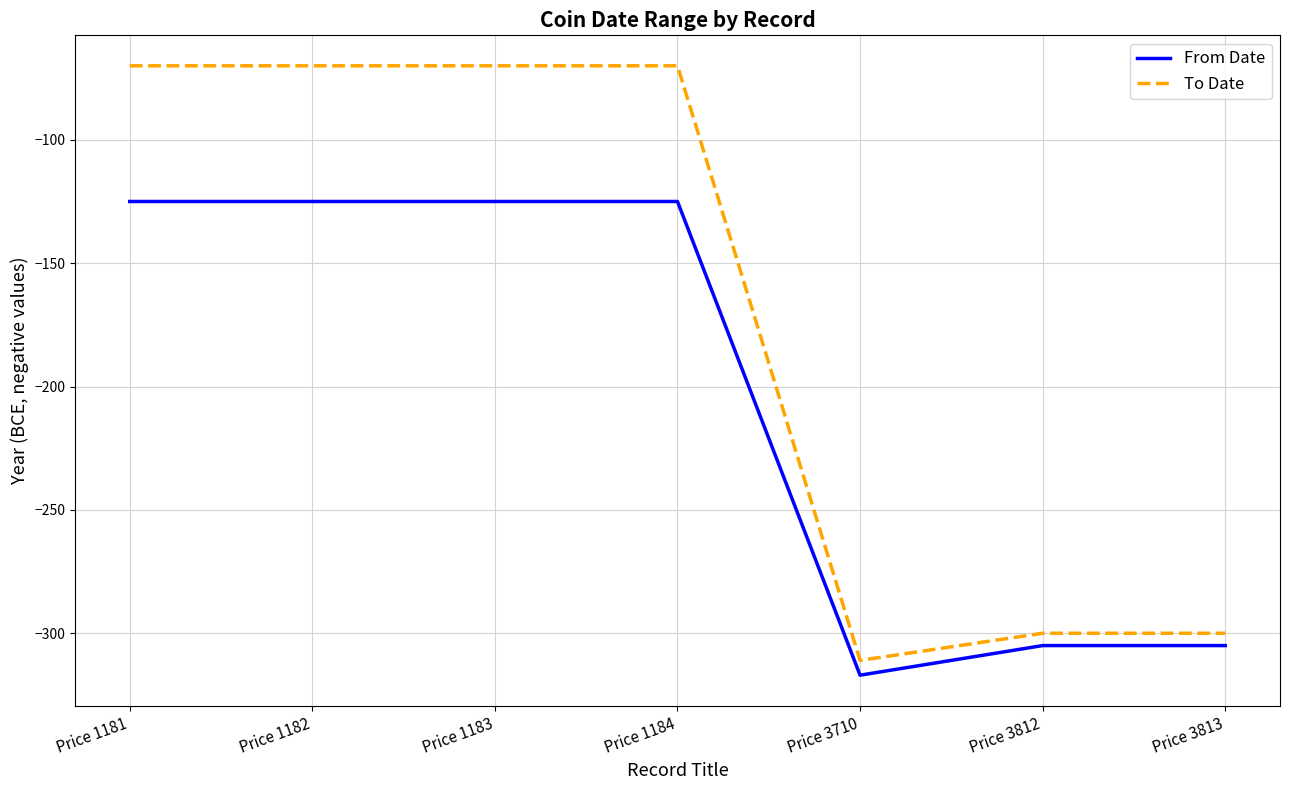

What is the difference between the highest and lowest values at Price 3812?

5